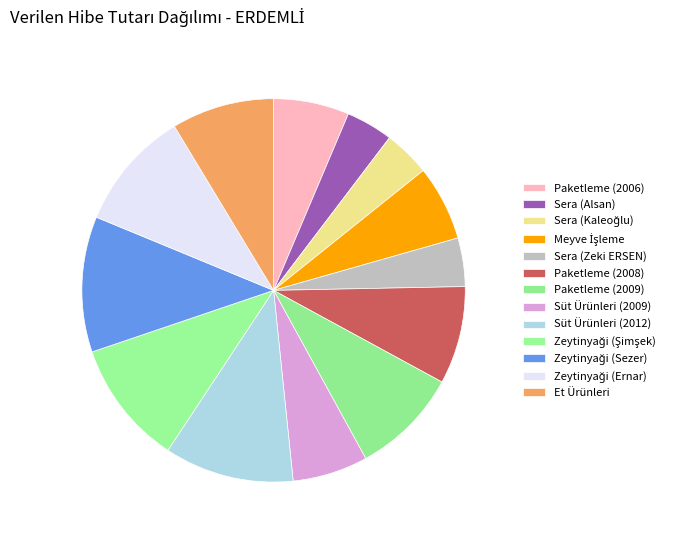

Count the number of slices in the pie.

13